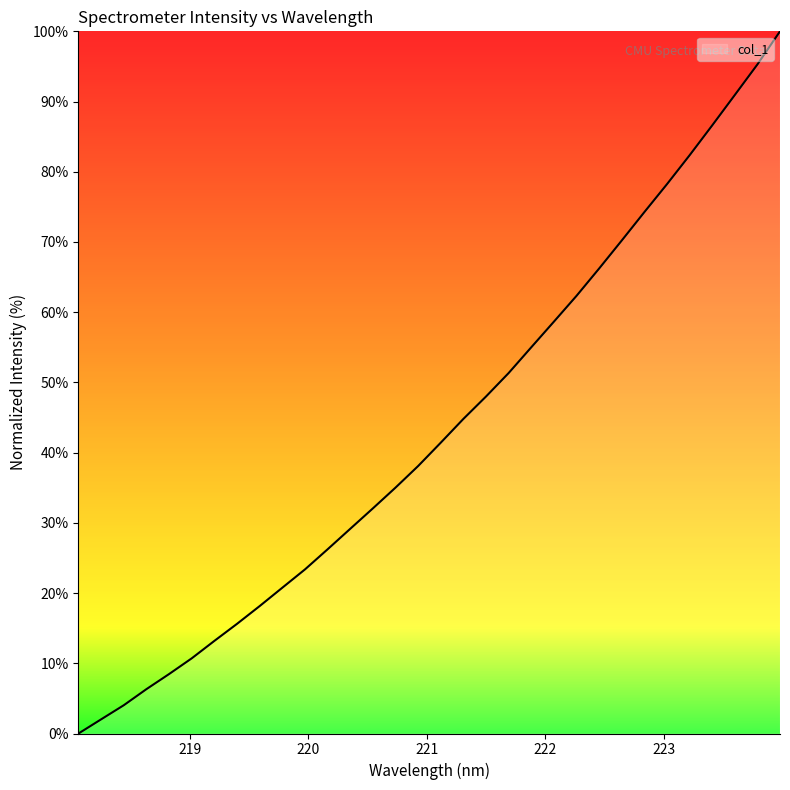

Reading left to right, what are all the values shown in this chart?

218.0596=0.0	218.2508=2.0	218.442=4.0	218.6332=6.3	218.8244=8.5	219.0156=10.7	219.2067=13.2	219.3979=15.6	219.589=18.2	219.7801=20.8	219.9712=23.4	220.1623=26.2	220.3533=29.2	220.5444=32.1	220.7354=35.0	220.9264=38.1	221.1174=41.4	221.3083=44.8	221.4993=48.0	221.6902=51.3	221.8812=55.0	222.0721=58.7	222.263=62.3	222.4538=66.2	222.6447=70.2	222.8355=74.3	223.0264=78.2	223.2172=82.3	223.408=86.6	223.5987=90.9	223.7895=95.3	223.9802=100.0